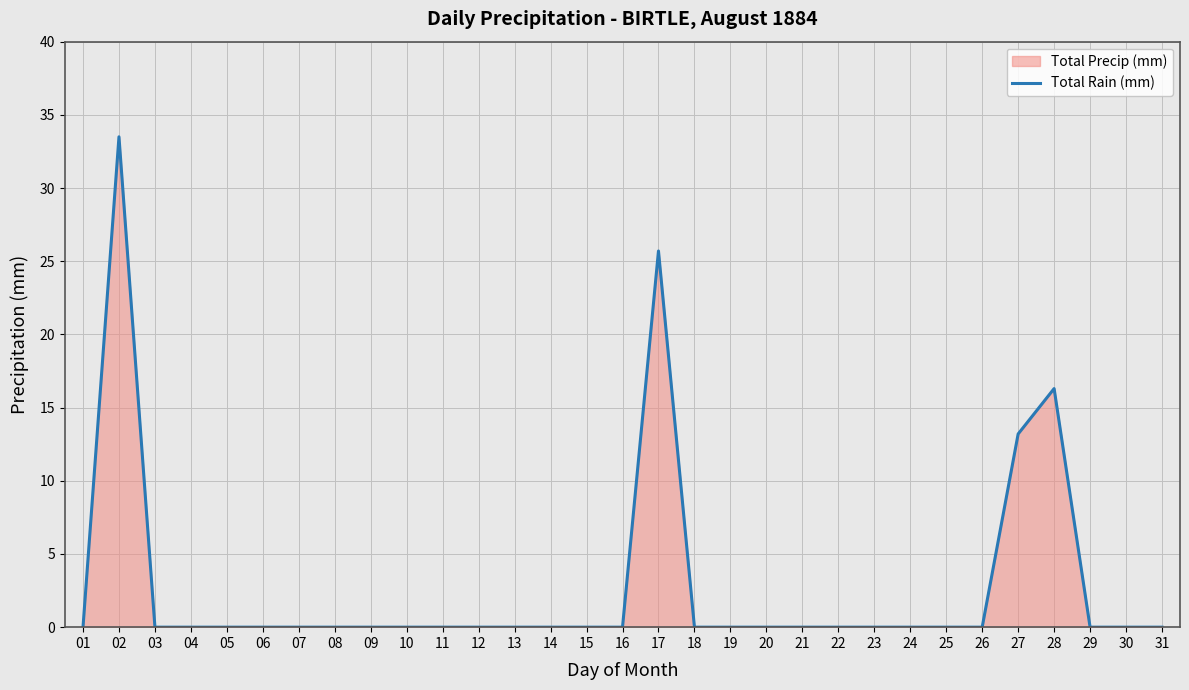

How many interior local peaks (higher than both neighbors) does the data have?

3